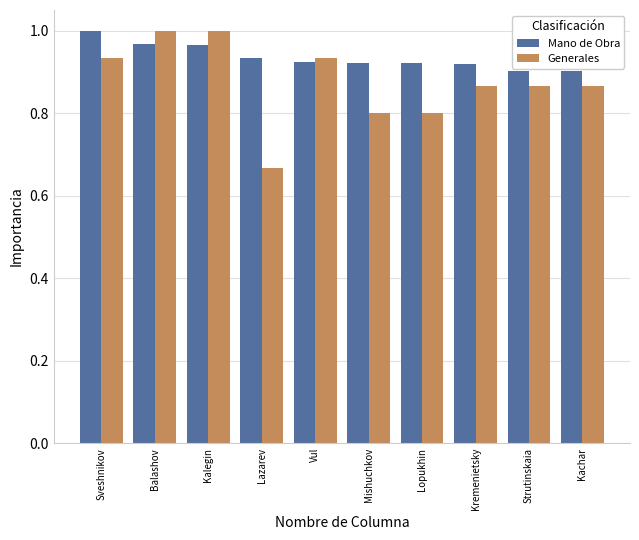

What is the label of the 9th bar from the left?

Strutinskaia